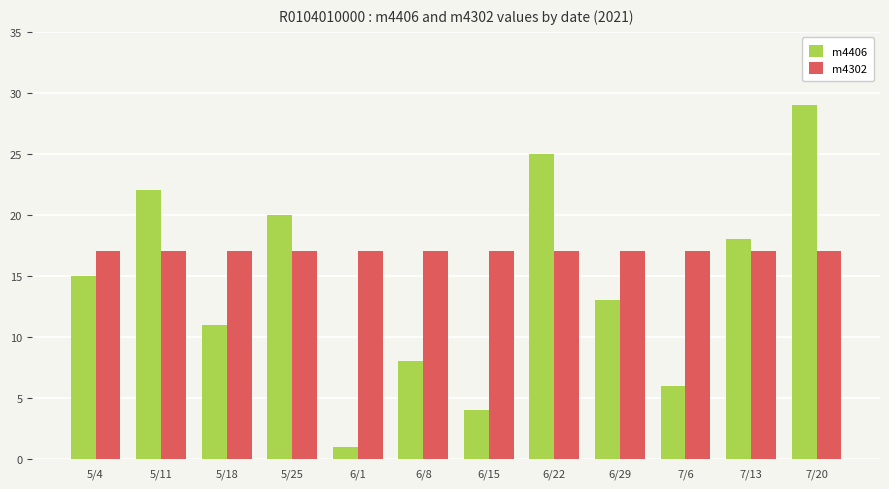

How many groups of bars are there?

12